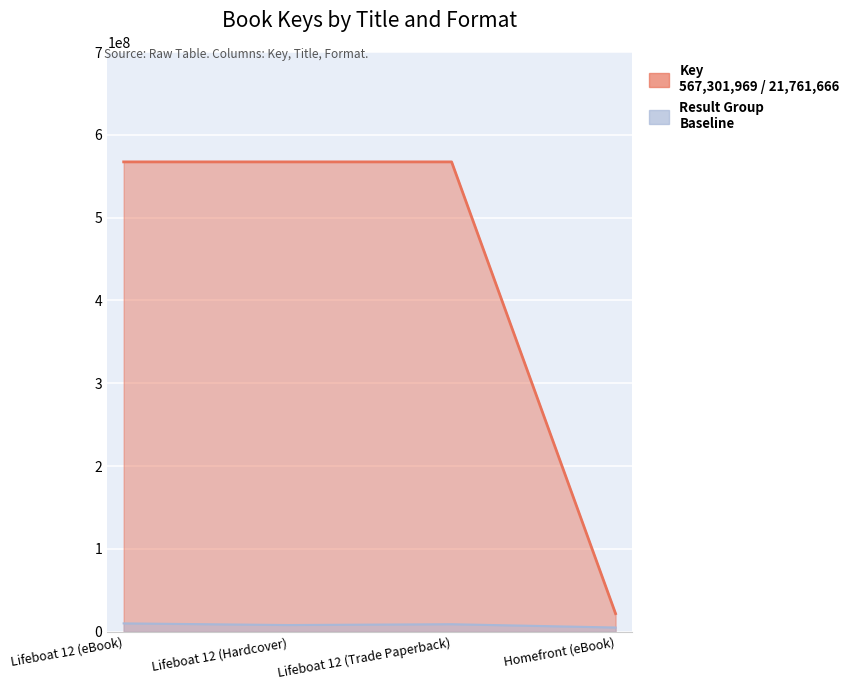

True or false: the data shows 12727583 at Homefront (eBook).

False